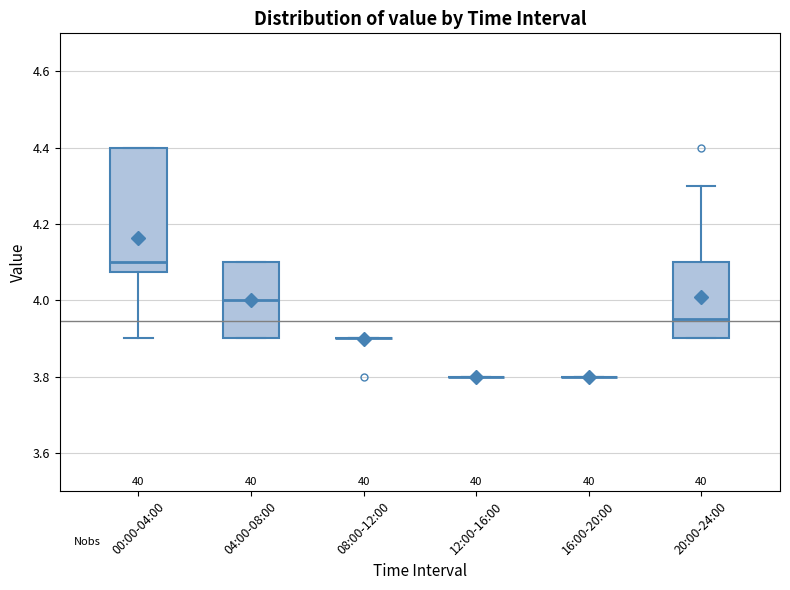

Reading left to right, transcribe this box plot: for each box, give where its median line is, the range the box spans, and where its two whiskers end, as read against the y-axis. The values are not printed on the chart, so give them approximately, as read against the axis.

00:00-04:00: median 4.10, box 4.08 to 4.40, whiskers 3.90 to 4.40
04:00-08:00: median 4.00, box 3.90 to 4.10, whiskers 3.90 to 4.10
08:00-12:00: box collapsed to a line at 3.90, whiskers 3.90 to 3.90
12:00-16:00: box collapsed to a line at 3.80, whiskers 3.80 to 3.80
16:00-20:00: box collapsed to a line at 3.80, whiskers 3.80 to 3.80
20:00-24:00: median 3.96, box 3.90 to 4.10, whiskers 3.90 to 4.30